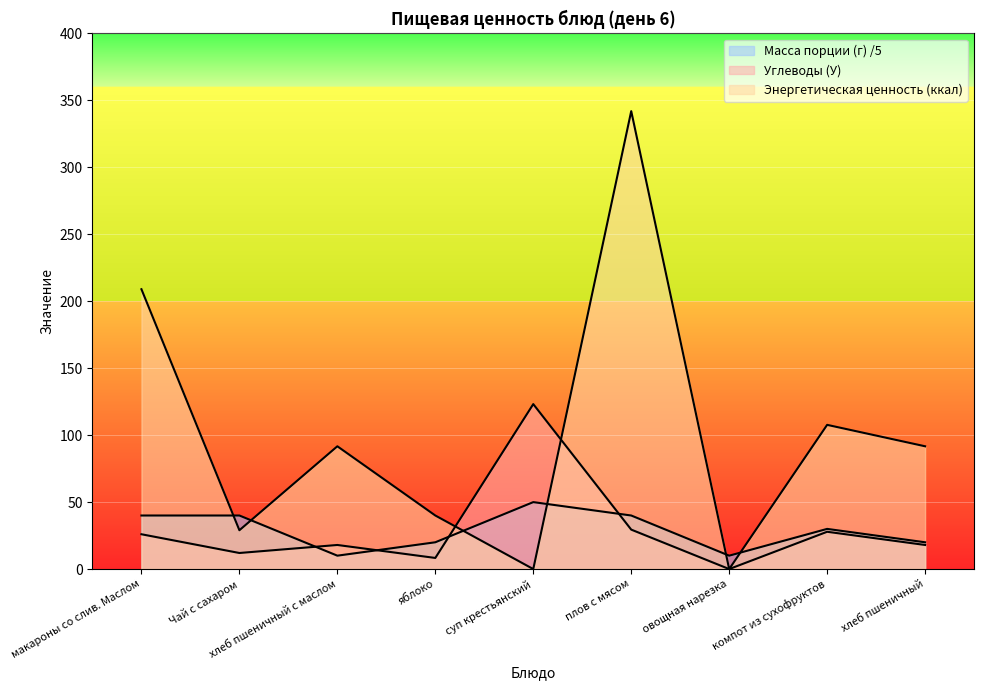

Which series has the largest range (max minus min)?

Энергетическая ценность (ккал)